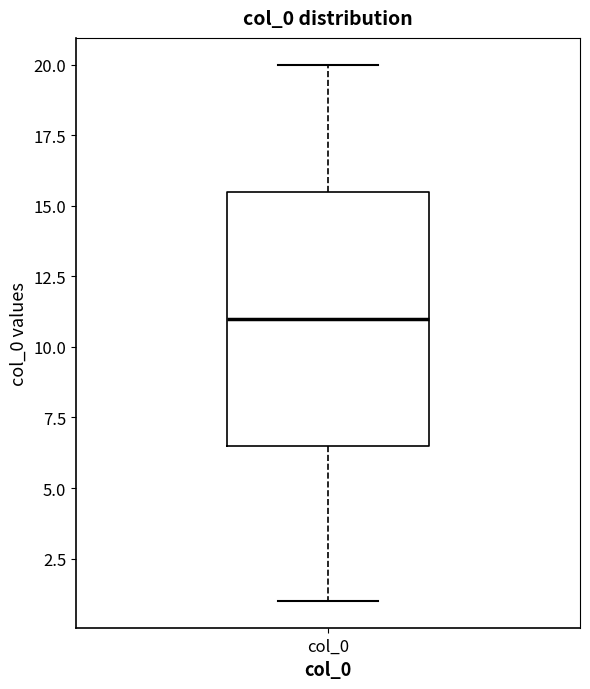

Read this box plot against the y-axis: the position of the median line, the range covered by the box, and the ends of both whiskers. The values are not printed on the chart, so give them approximately, as read against the axis.

median 11.0, box 6.5 to 15.5, whiskers 1.0 to 20.0